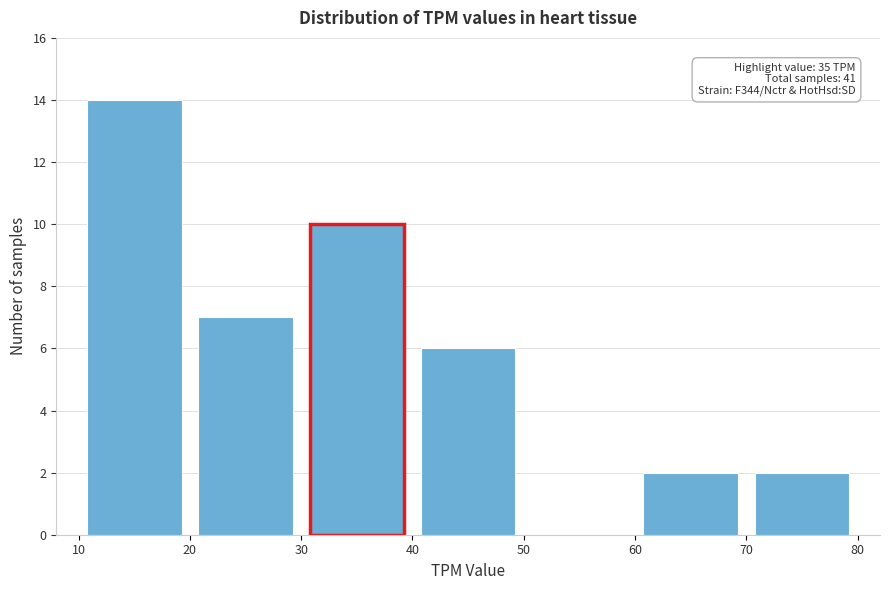

Which range on the x-axis has the tallest bar?

10 to 20